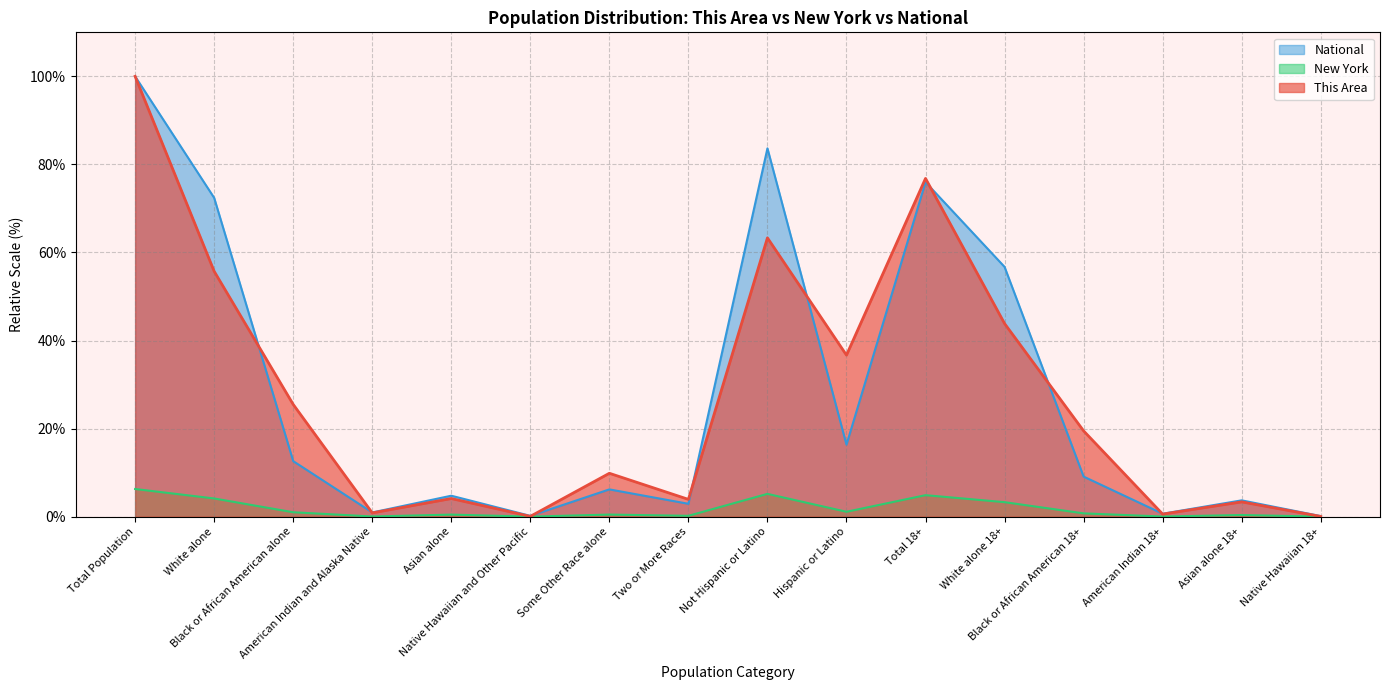

How many interior local peaks does the This Area series have?

5